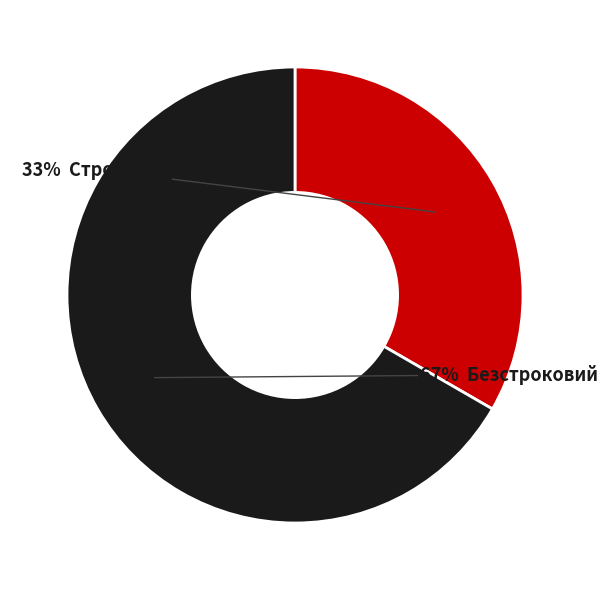

To the nearest percent, what is the average slice percentage?

50%